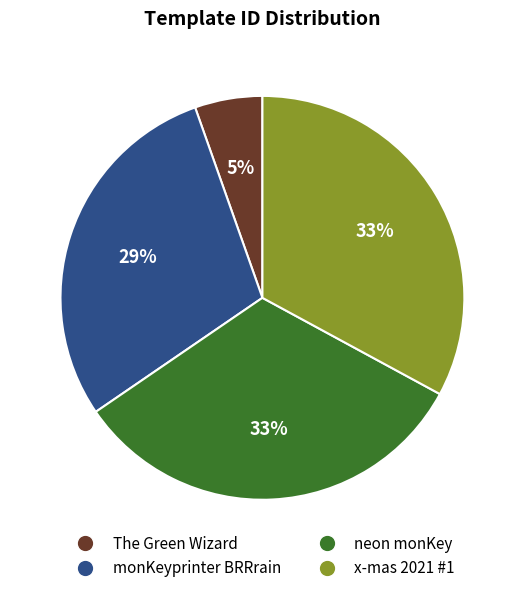

What percentage is the monKeyprinter BRRrain slice, to the nearest percent?

29%